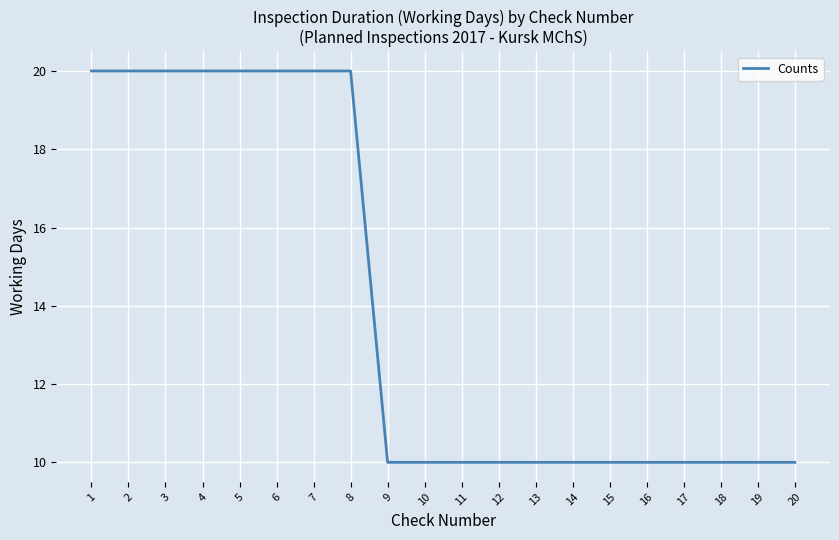

What is the maximum value shown in the chart?

20